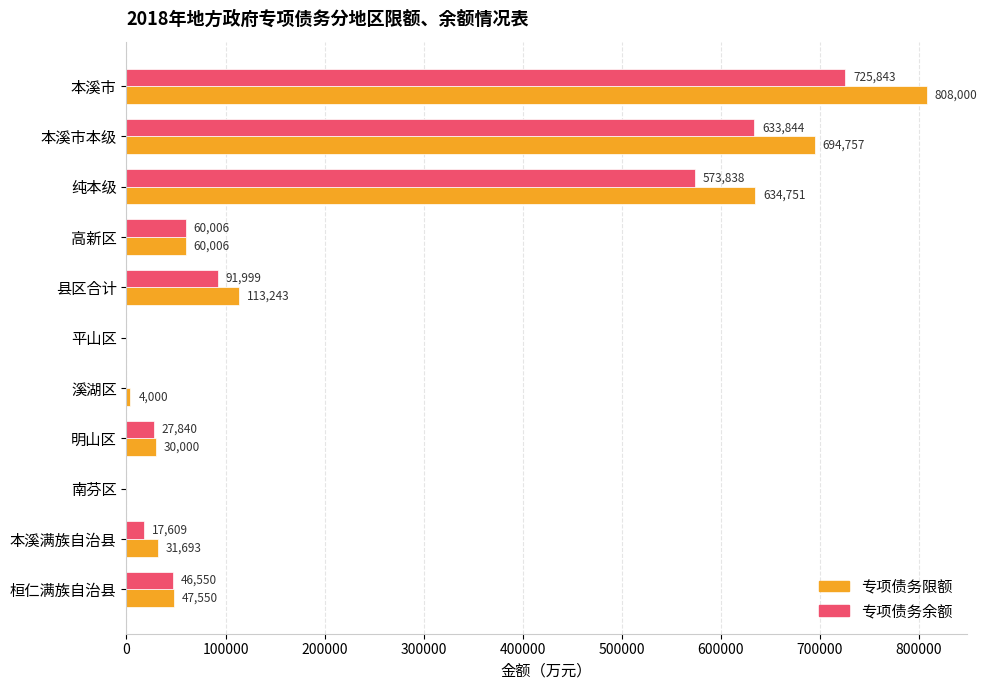

At which label is 专项债务限额 closest to 404000?

纯本级